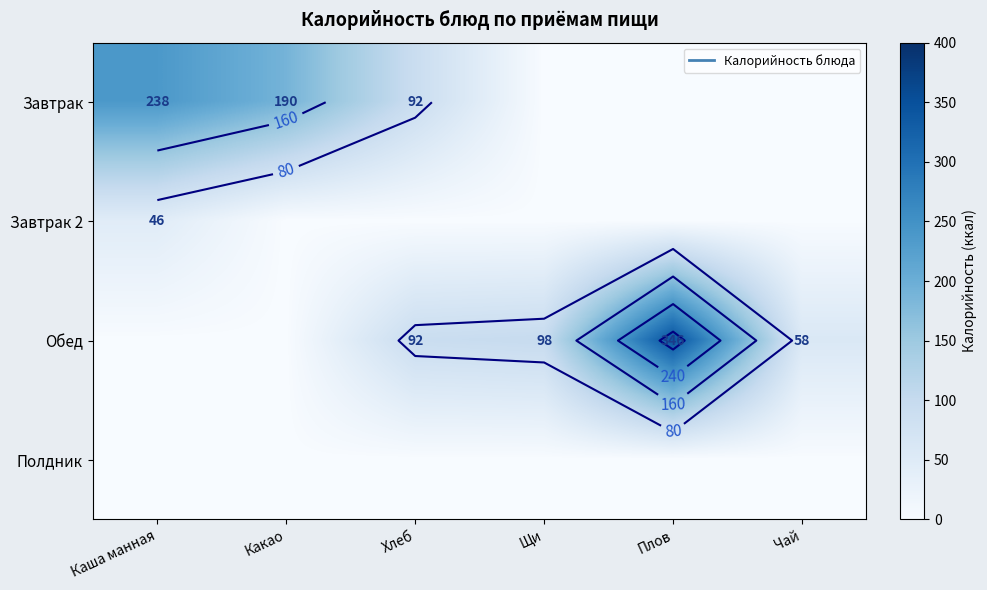

What is the sum of the Обед values at Чай and Щи?

156.0